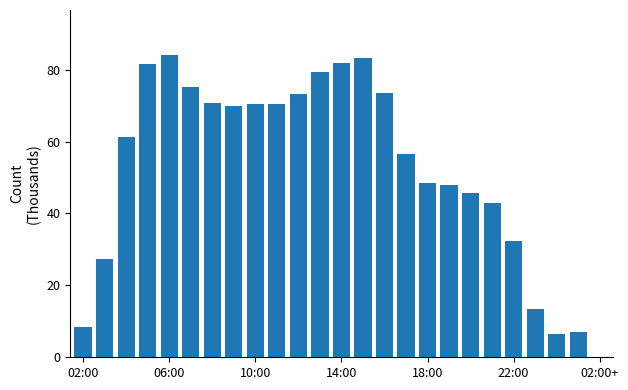

What is the greatest value displayed?

84.0